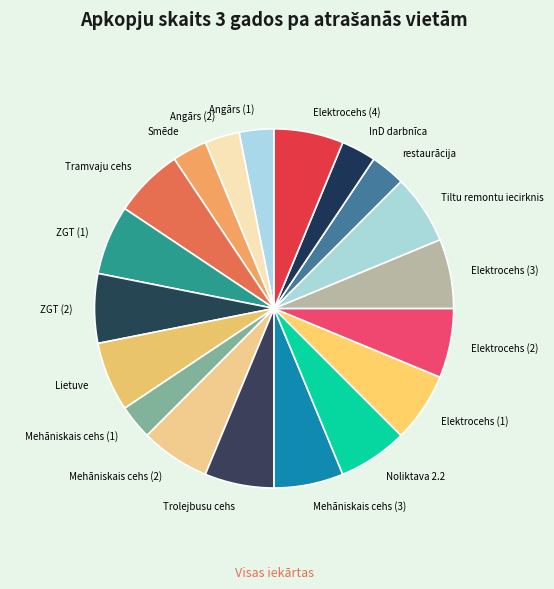

Is there a majority slice in this chart?

No